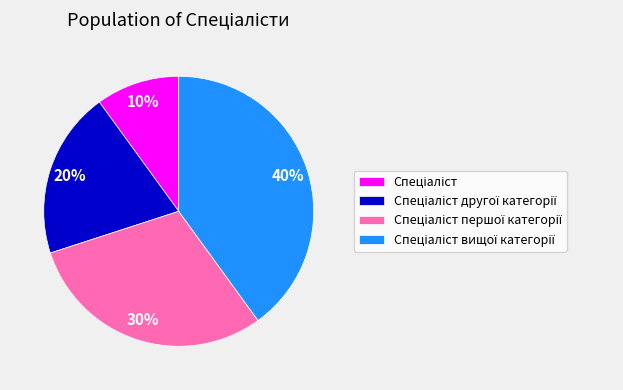

To the nearest percent, what is the difference between the largest and smallest slice percentages?

30%